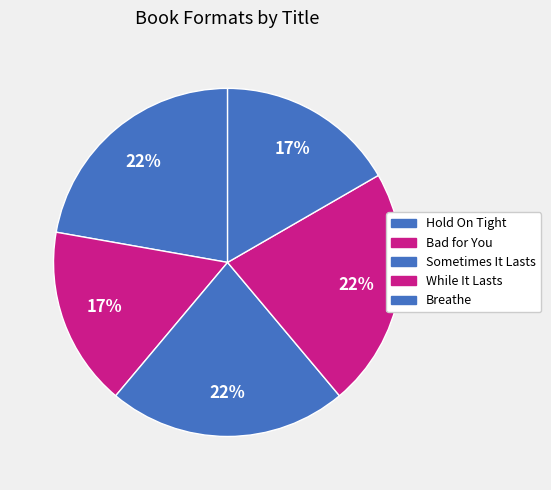

How many segments does this pie chart have?

5